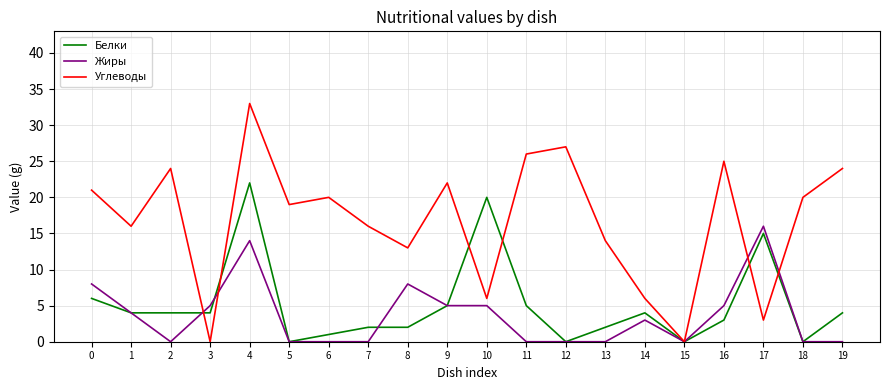

The Белки series shows 26 at 17. True or false?

False